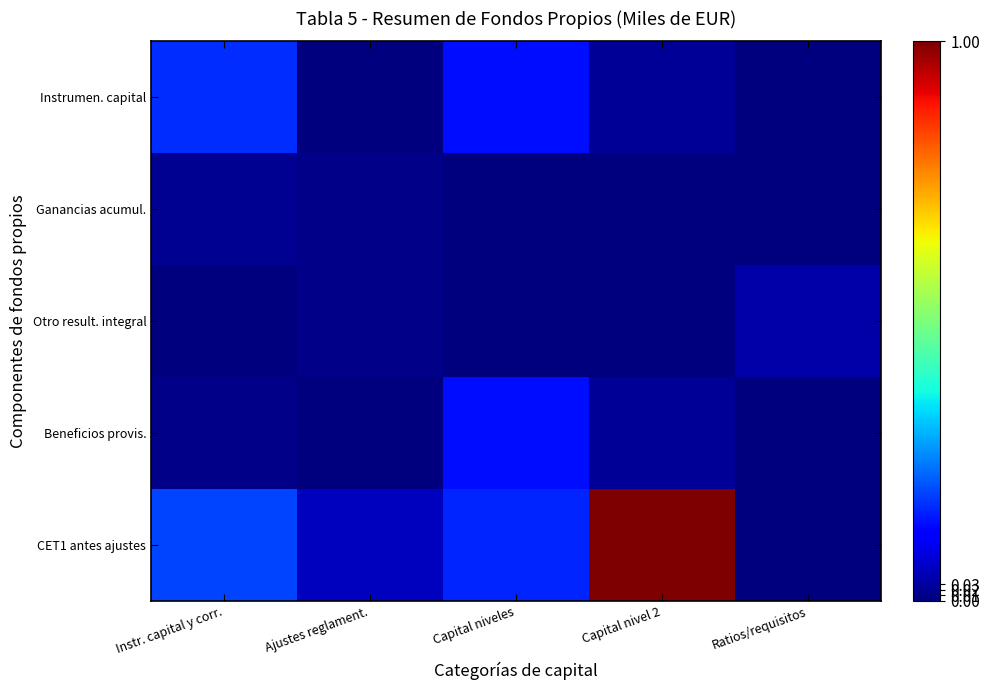

At how many categories does at least one series exceed 0?

5